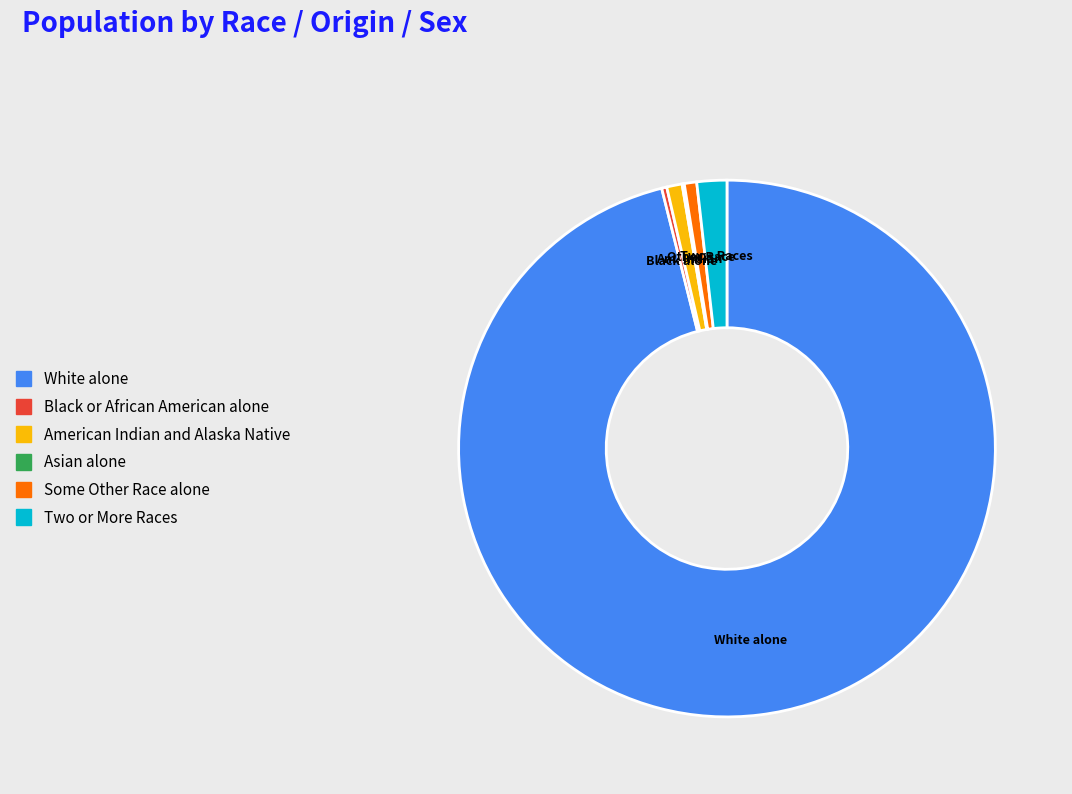

Is there any slice that represents more than half of the pie?

Yes